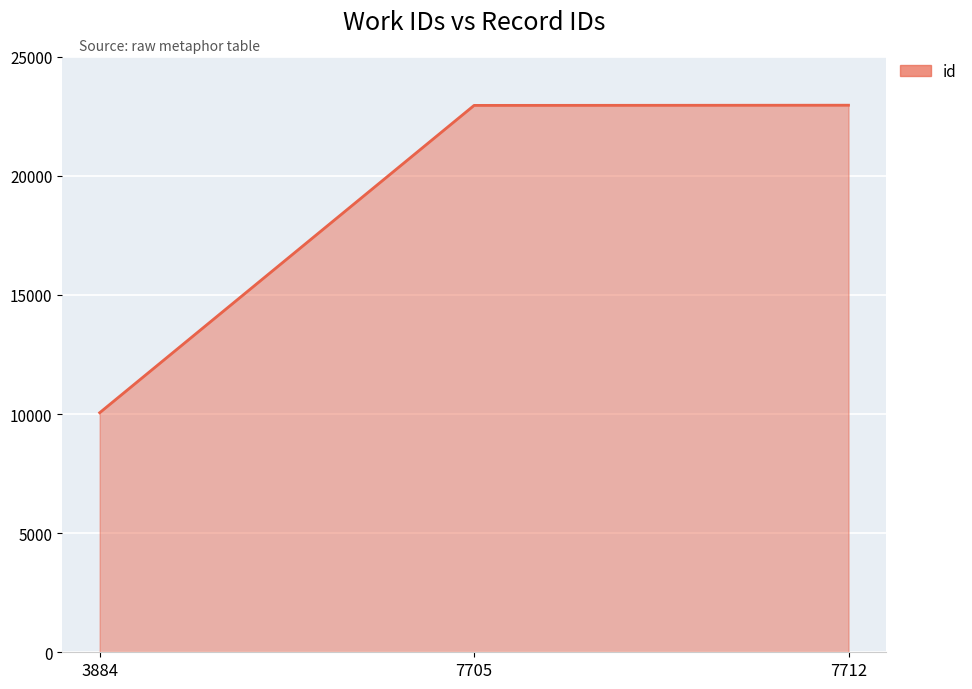

At which label is the value closest to 16512?

7705